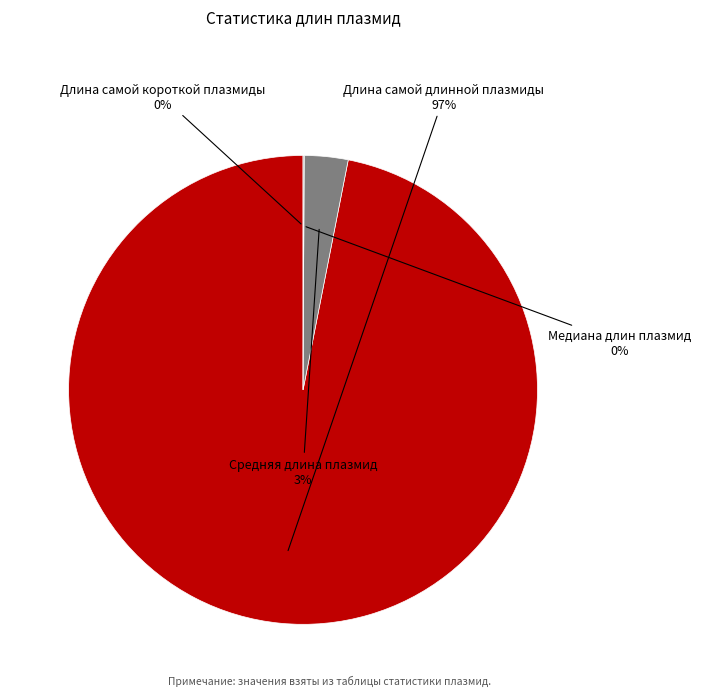

Is there a majority slice in this chart?

Yes